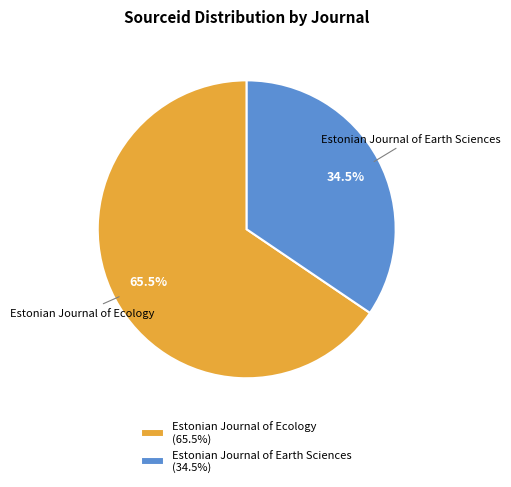

Is there any slice that represents more than half of the pie?

Yes